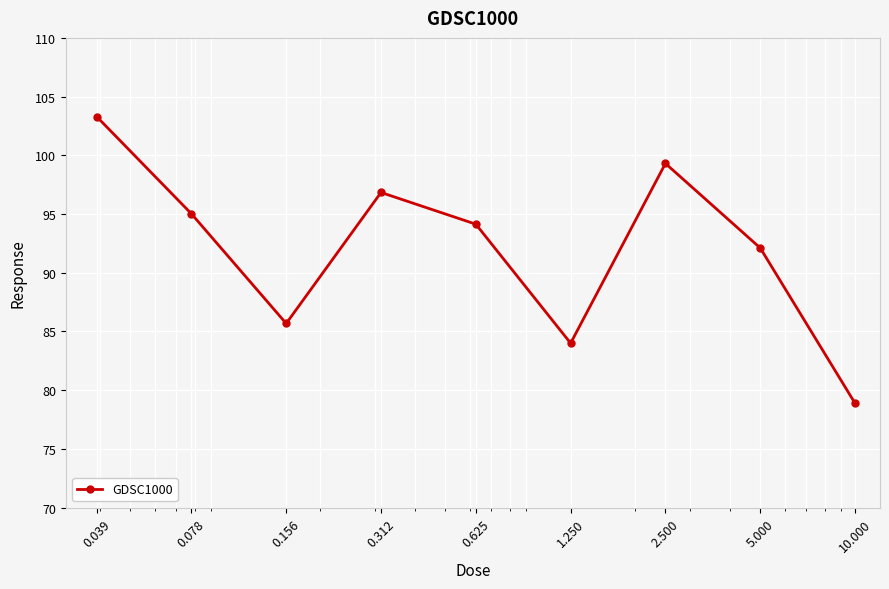

What is the value of the 7th point from the left?

99.3